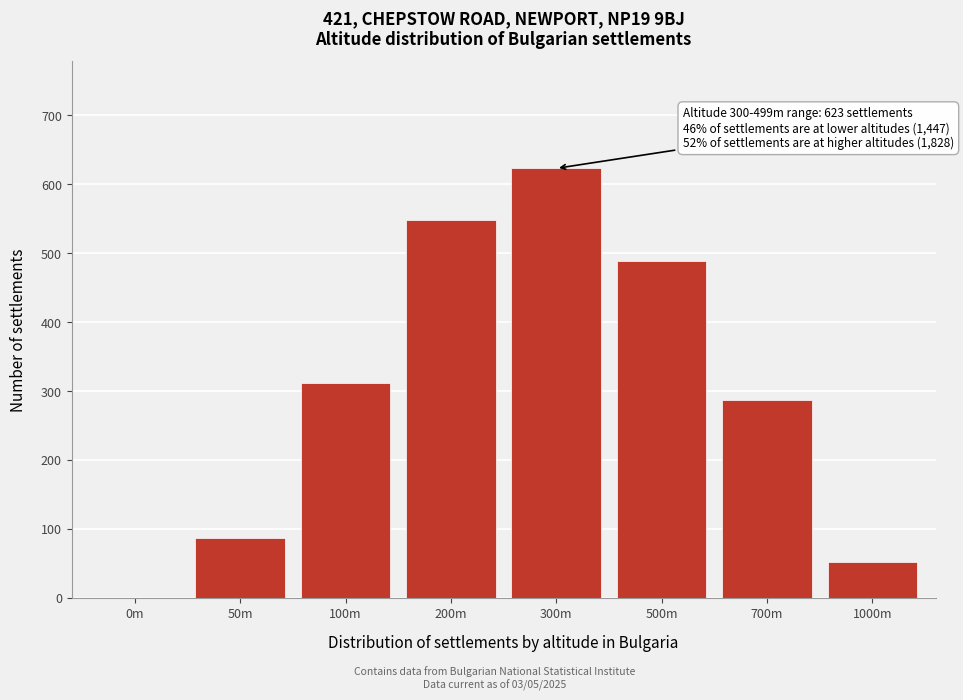

Reading right to left, list all the values displayed in this chart.

1000m=52	700m=287	500m=489	300m=623	200m=548	100m=312	50m=87	0m=0